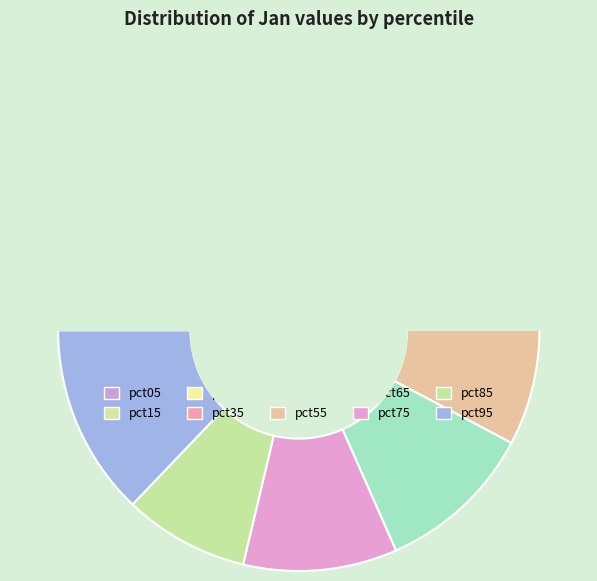

What is the change in value from pct15 to pct35?

+0.1